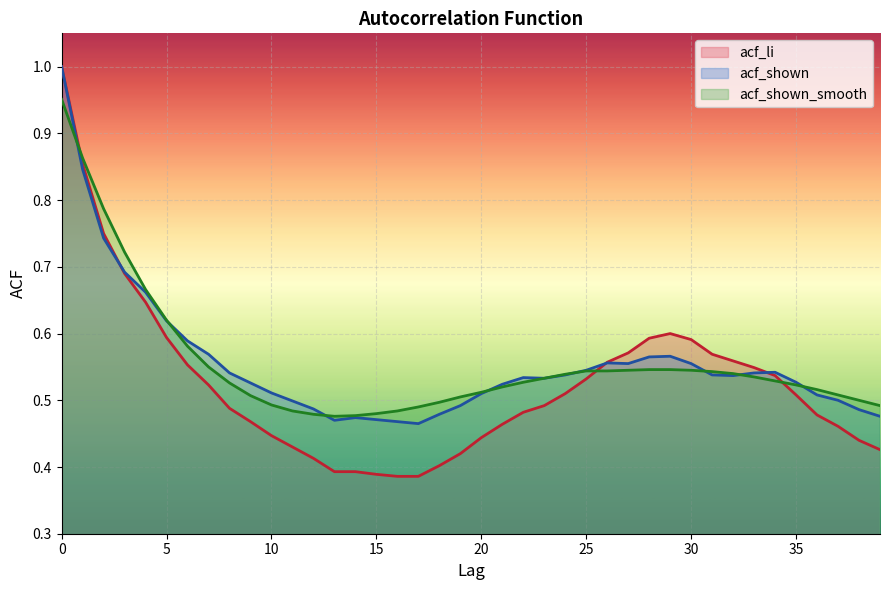

Where is acf_li nearest to the value 0?

16